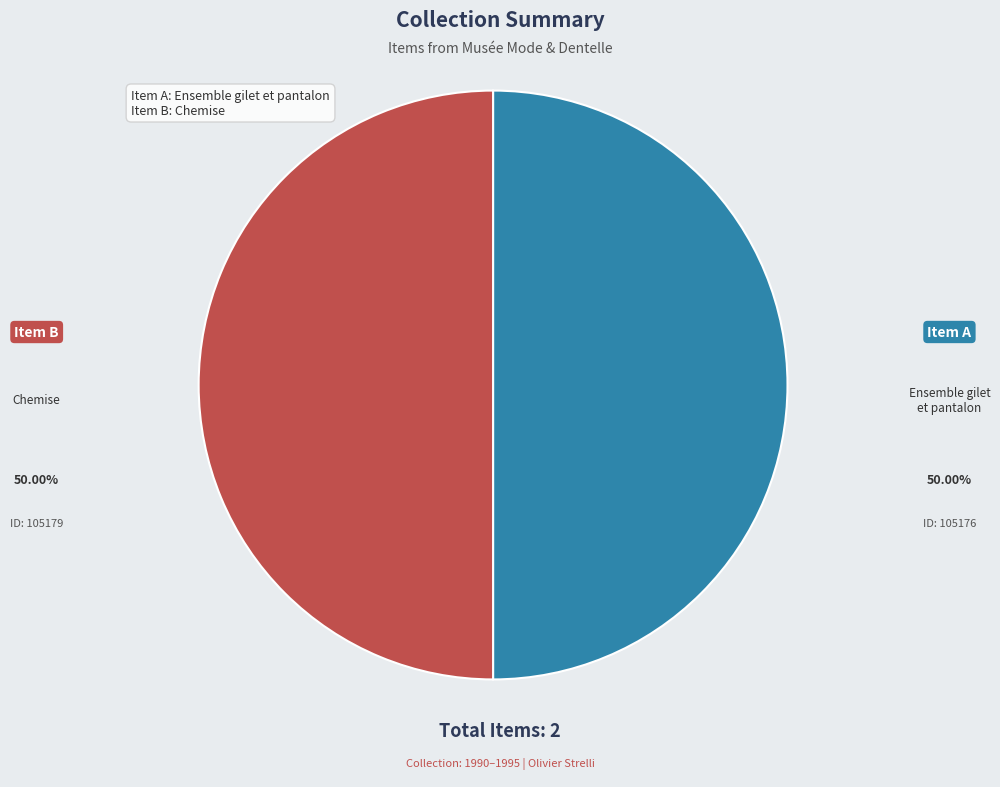

What is the largest slice in the pie chart?

Chemise